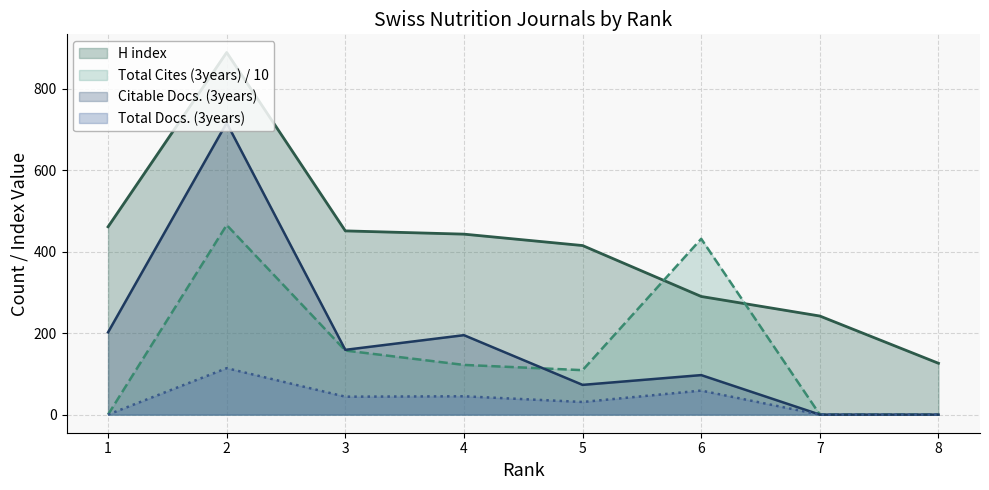

Does the chart have visible grid lines?

Yes